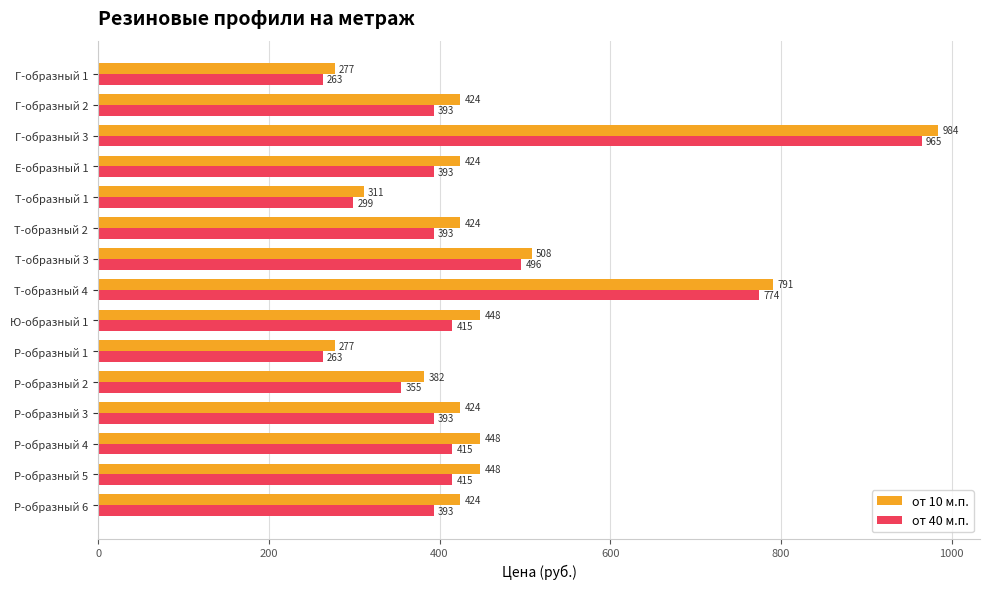

True or false: от 40 м.п. has a value of 774 at Т-образный 4.

True